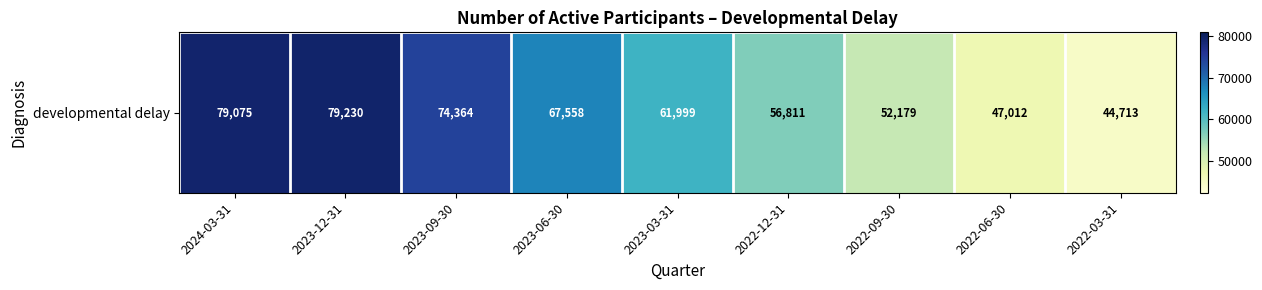

What is the sum of all values?

562941